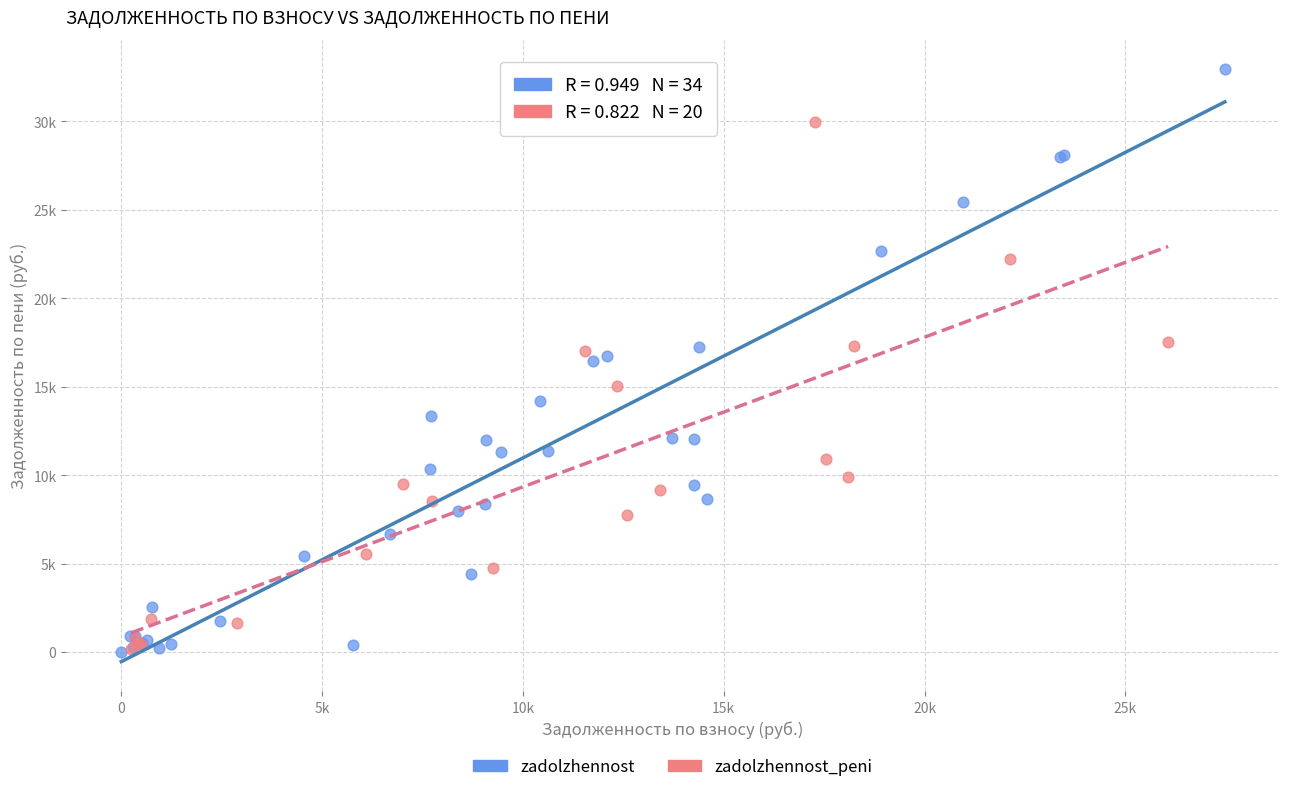

What are all the series names shown in the legend?

zadolzhennost, zadolzhennost_peni